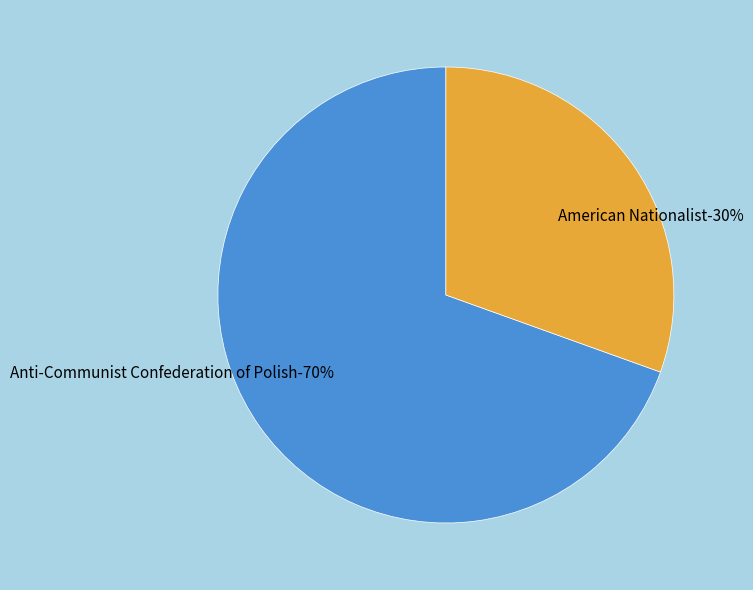

What is the majority slice?

Anti-Communist Confederation of Polish